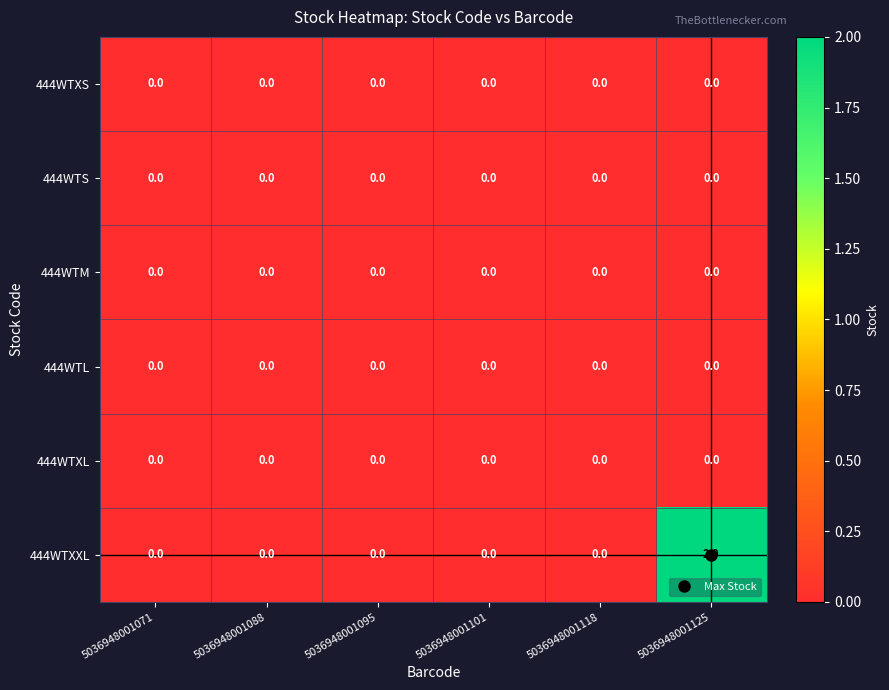

Count the 444WTXXL values in the range 0 to 1.

5